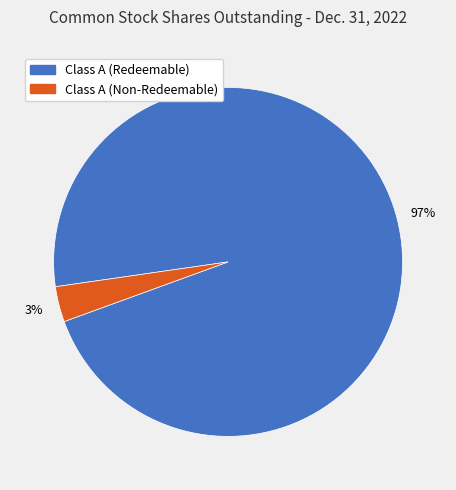

To the nearest percent, what is the average slice percentage?

50%